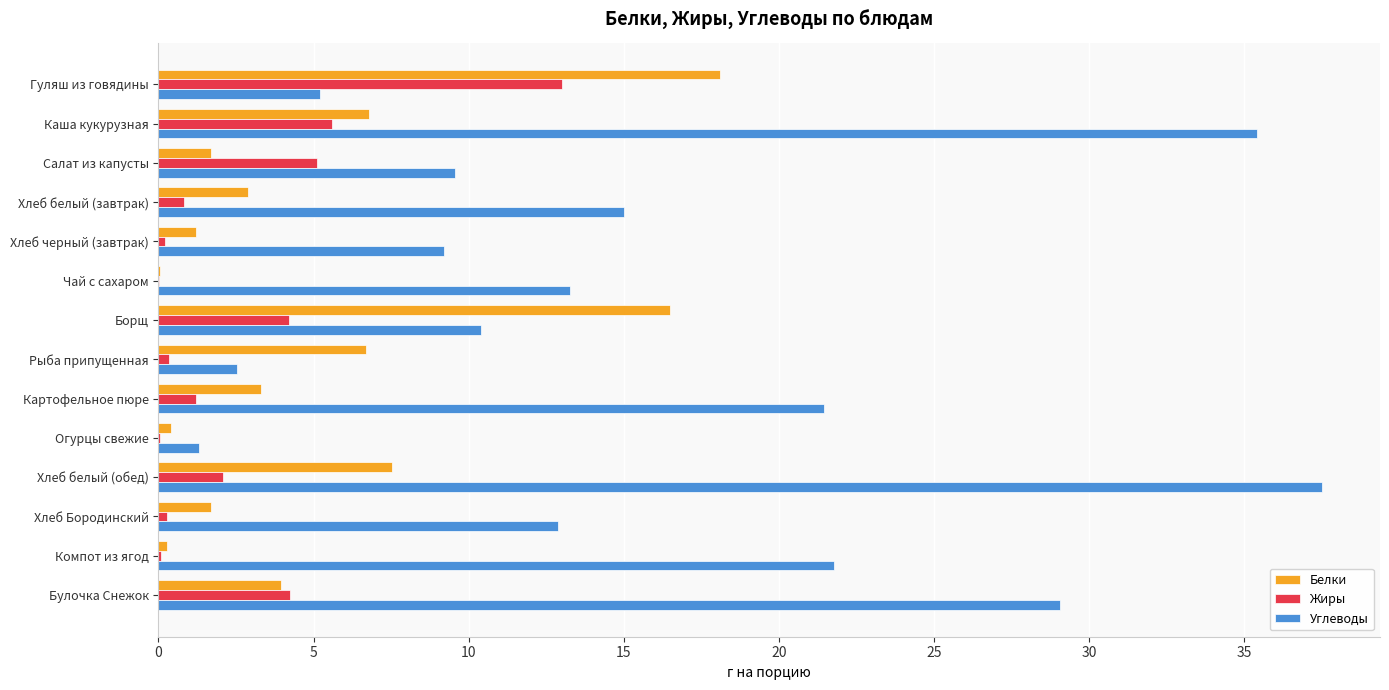

Between Чай с сахаром and Огурцы свежие, which series saw the biggest shift?

Углеводы